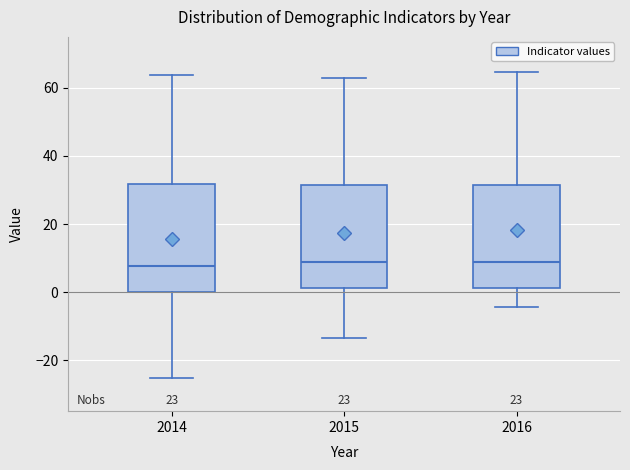

Reading left to right, read every box against the y-axis: the position of its median line, the range the box covers, and the ends of its whiskers. The values are not printed on the chart, so give them approximately, as read against the axis.

2014: median 8, box 0 to 32, whiskers -26 to 64
2015: median 8, box 2 to 32, whiskers -14 to 62
2016: median 8, box 2 to 32, whiskers -4 to 64